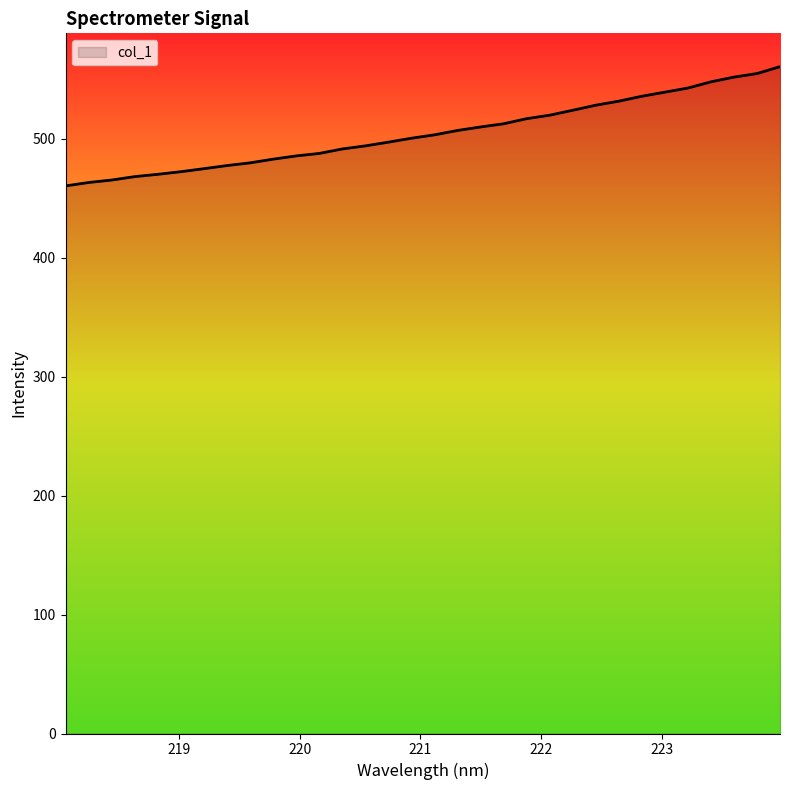

What is the difference between the maximum and minimum values?

100.2